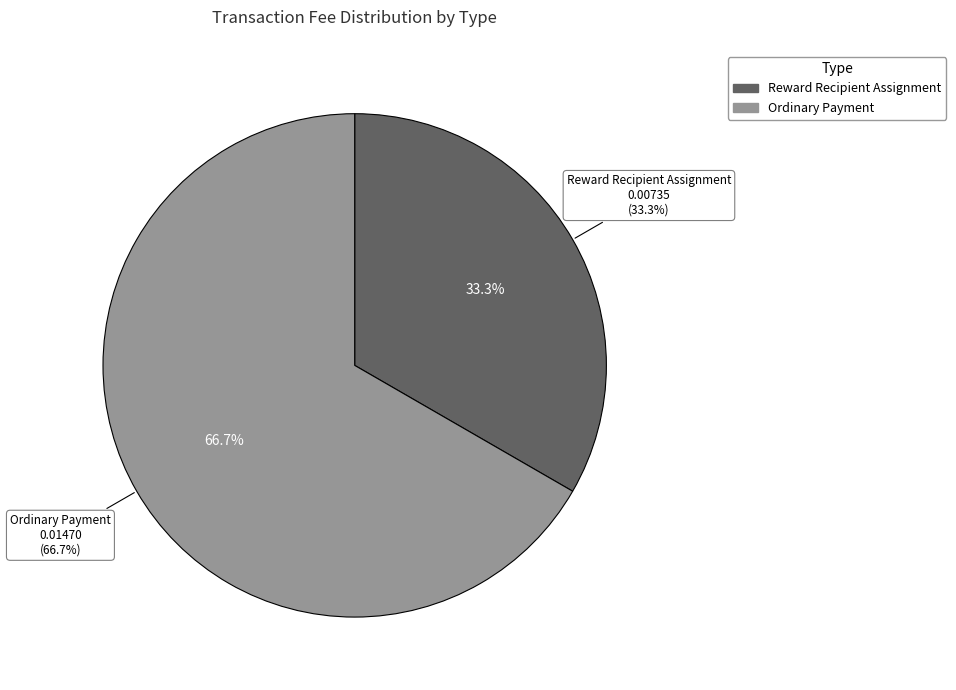

To the nearest percent, what is the combined percentage of Reward Recipient Assignment and Ordinary Payment?

100%